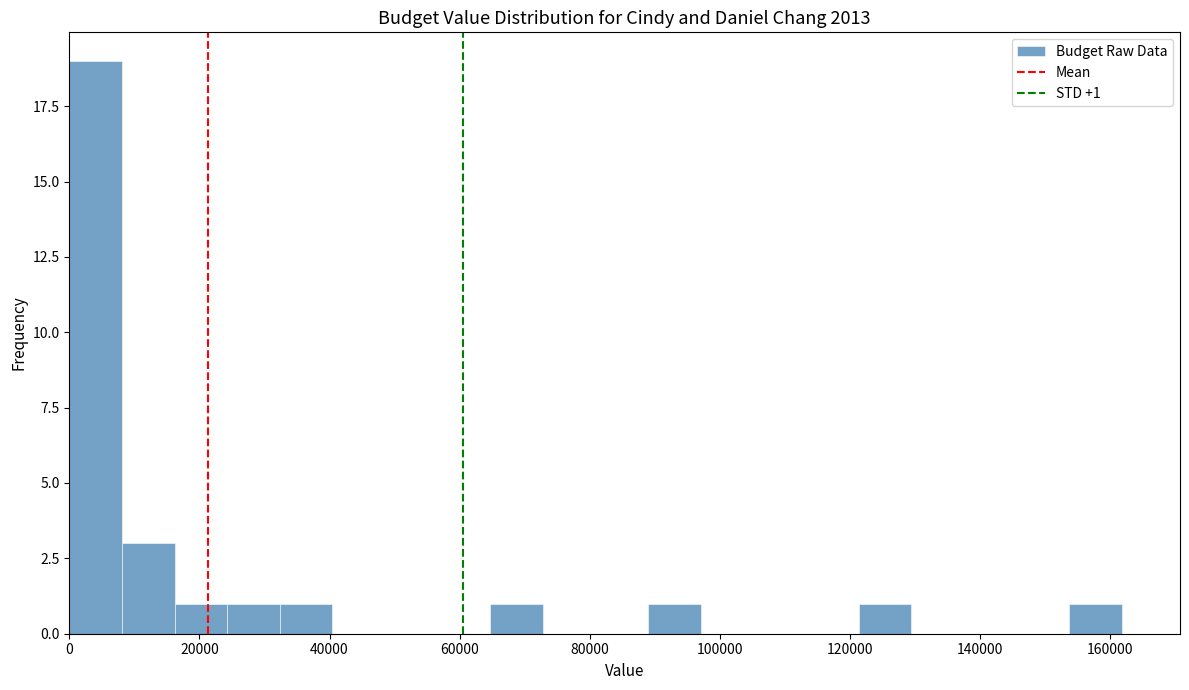

Over which range of the x-axis is the bar tallest?

0 to 8000